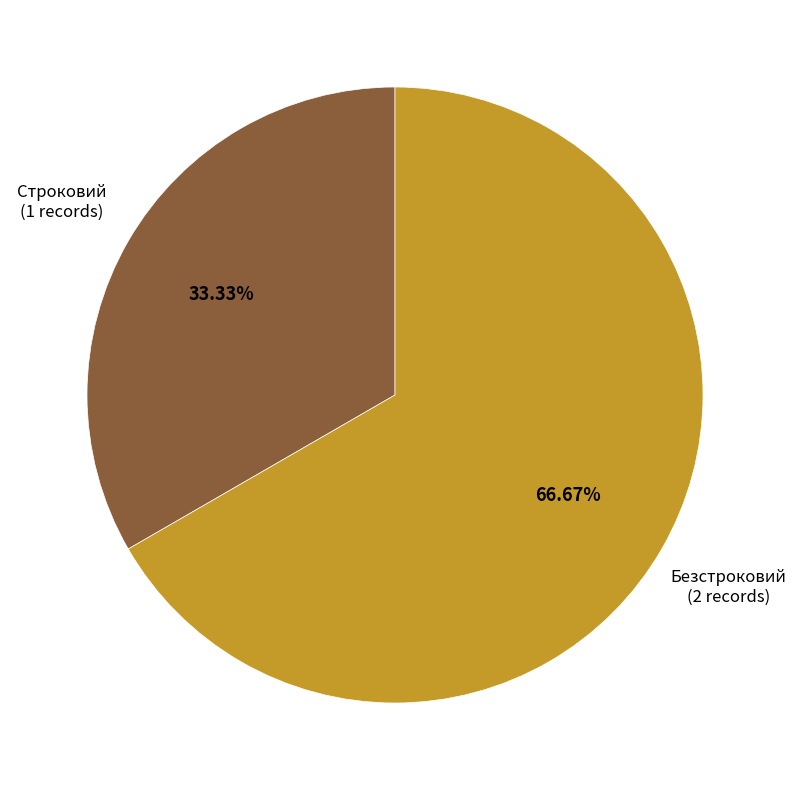

Count the number of slices in the pie.

2